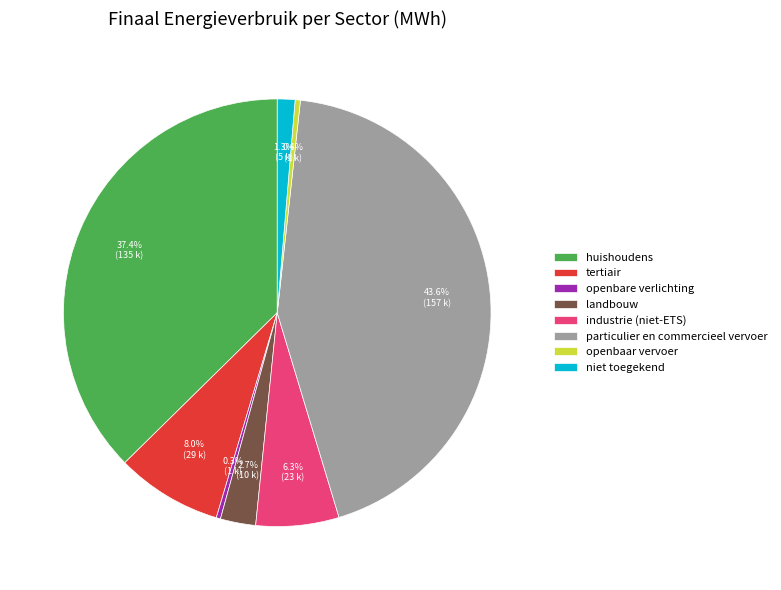

What percentage is the niet toegekend slice, to the nearest percent?

1%